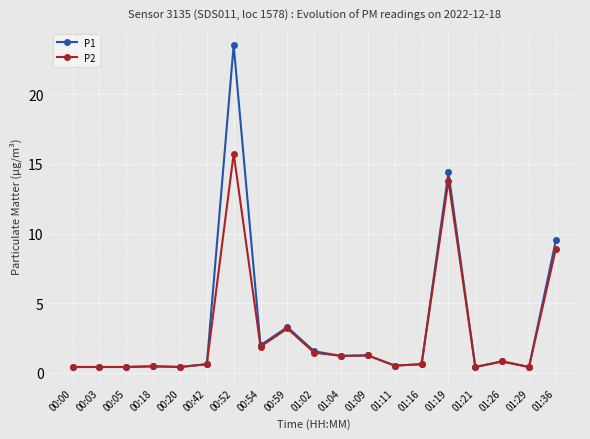

What is the average value of the P1 series?

3.3